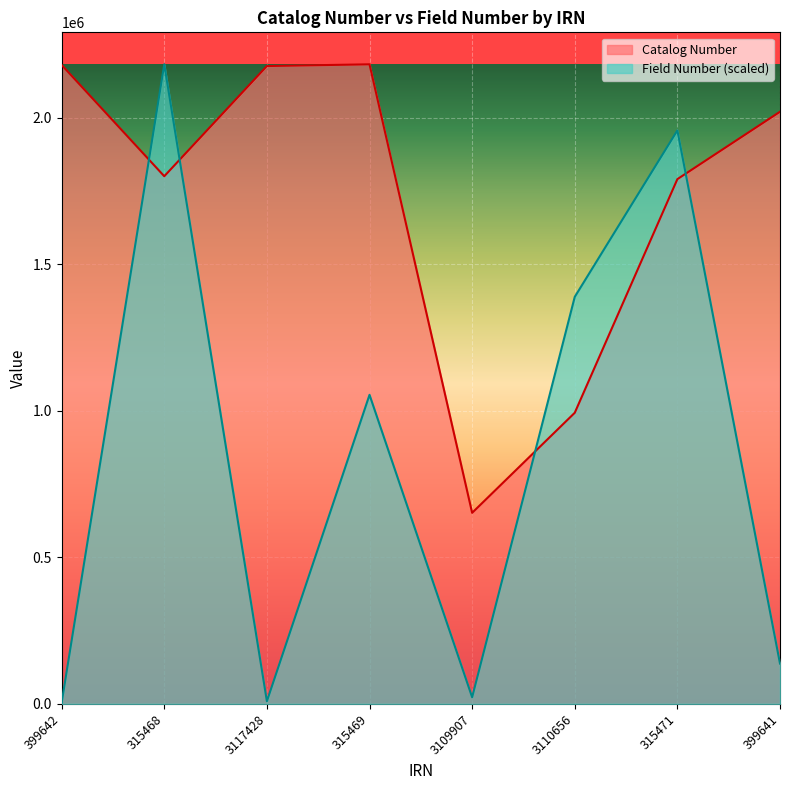

Where does the Catalog Number series first go above 2020163?

399642